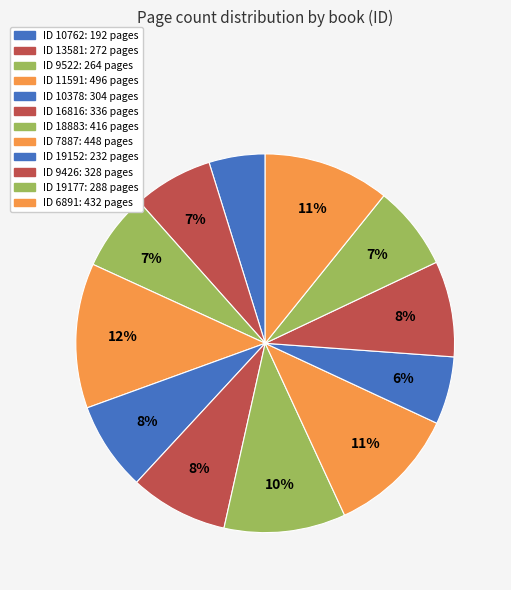

How many slices are in this pie chart?

12